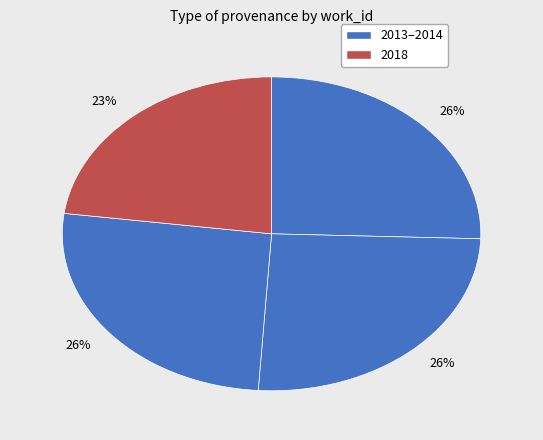

How many slices are in this pie chart?

4